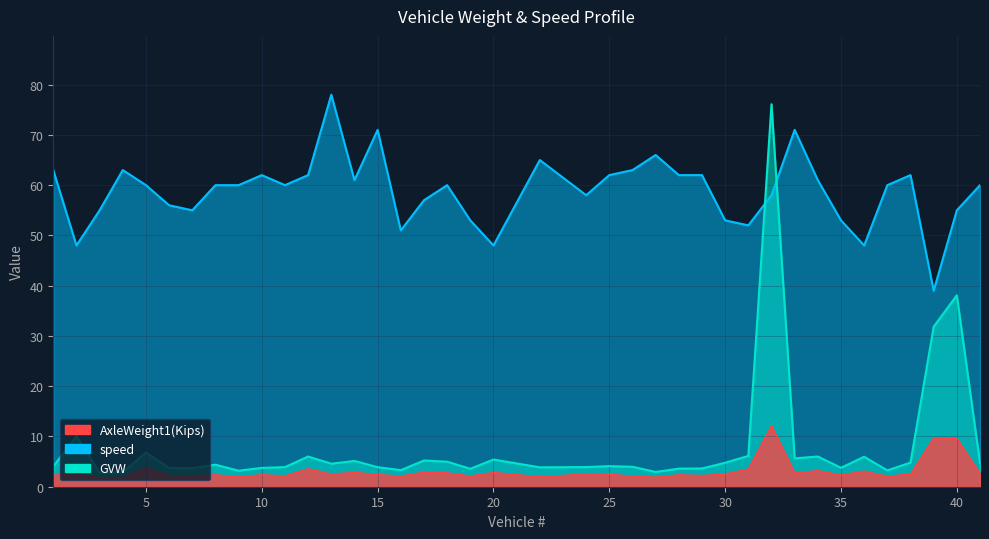

Which series has the largest range (max minus min)?

GVW